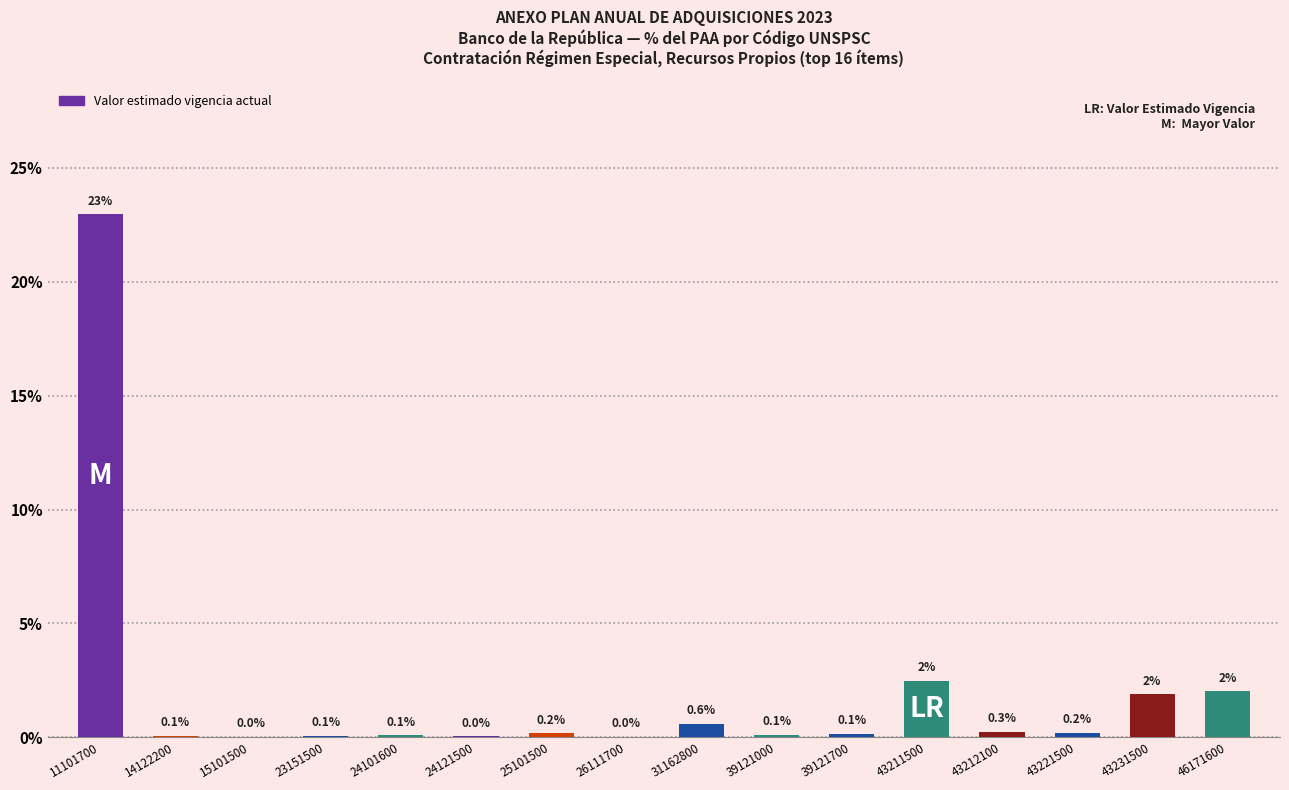

What is the sum of the values at 11101700 and 39121000?

23.0